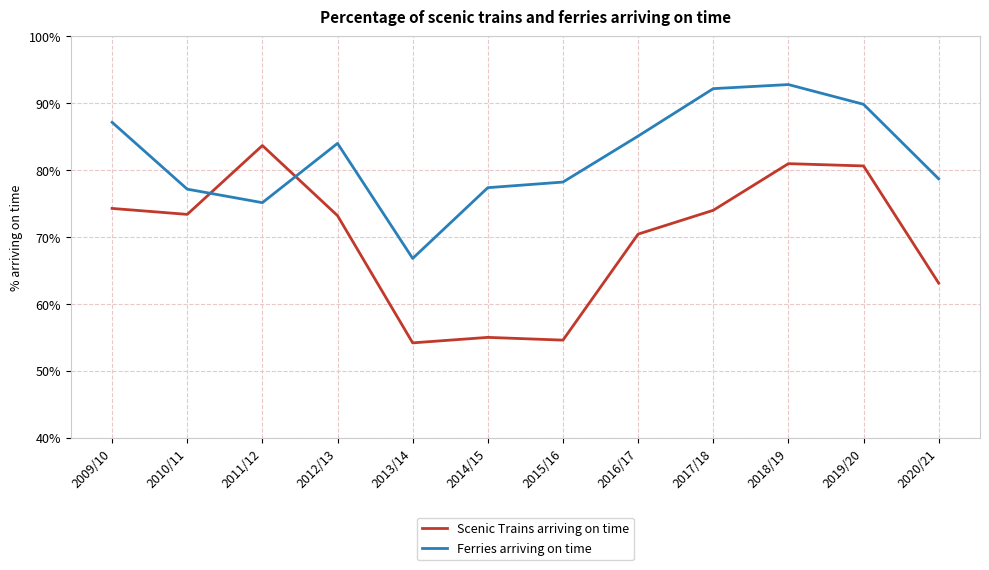

Does the chart display data point markers on the line(s)?

No